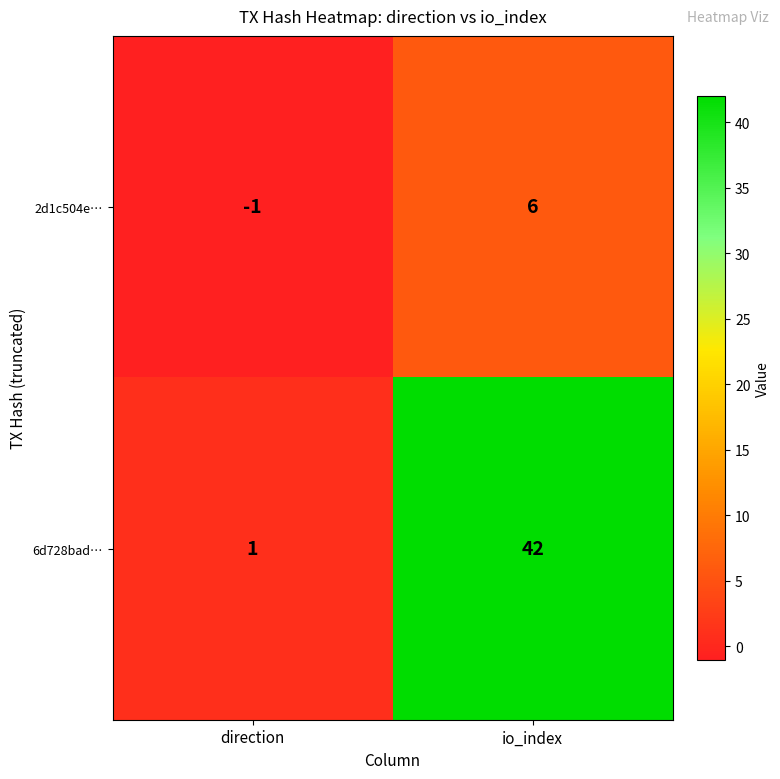

What is the average value of the 6d728bad… series?

22